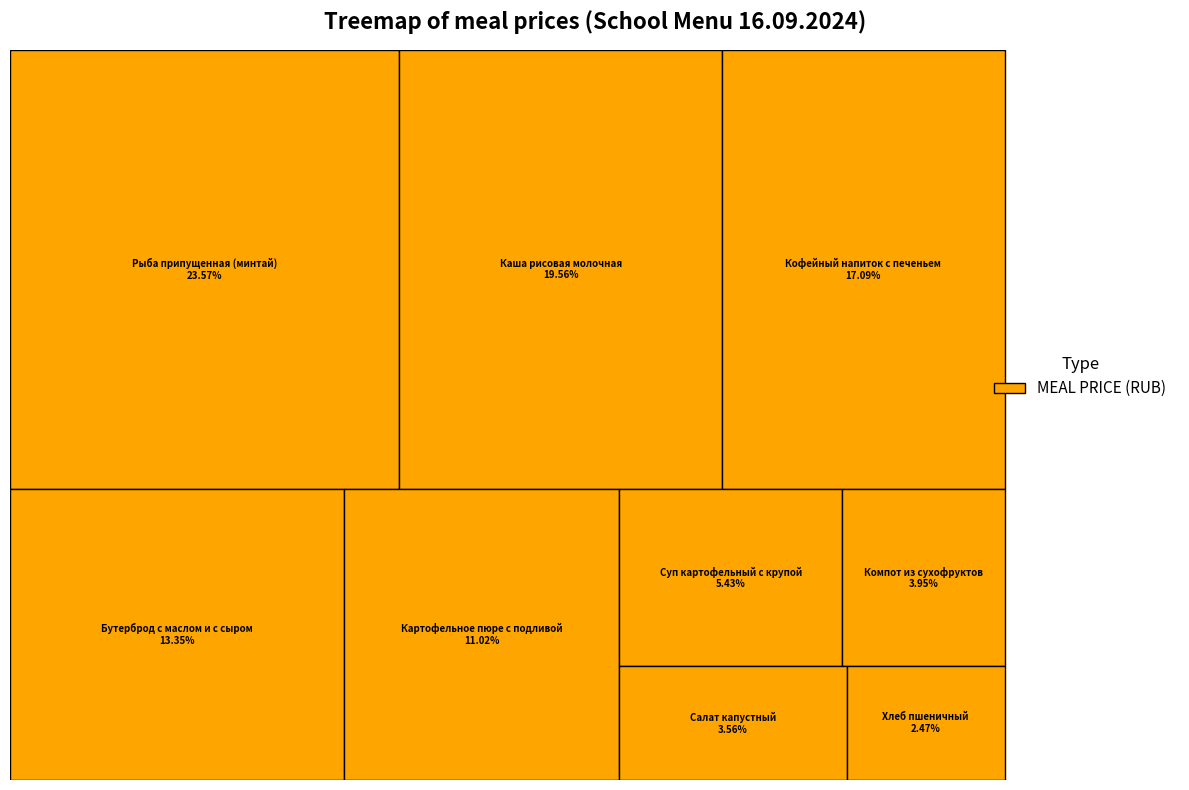

What is the ratio of the value at Суп картофельный с крупой to the value at Компот из сухофруктов?

1.4